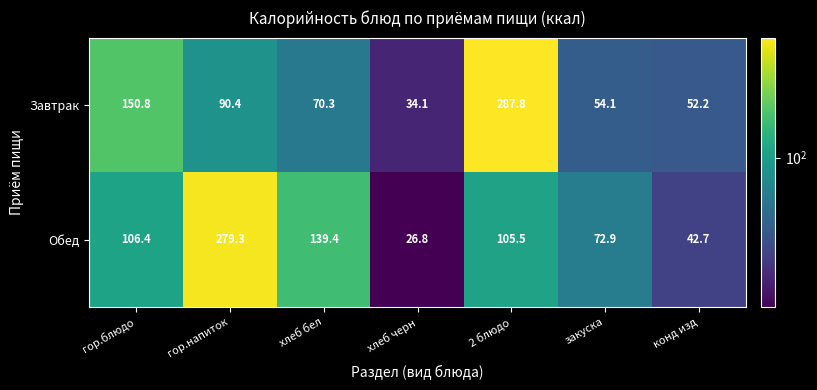

Where does the Завтрак series first go above 70?

гор.блюдо